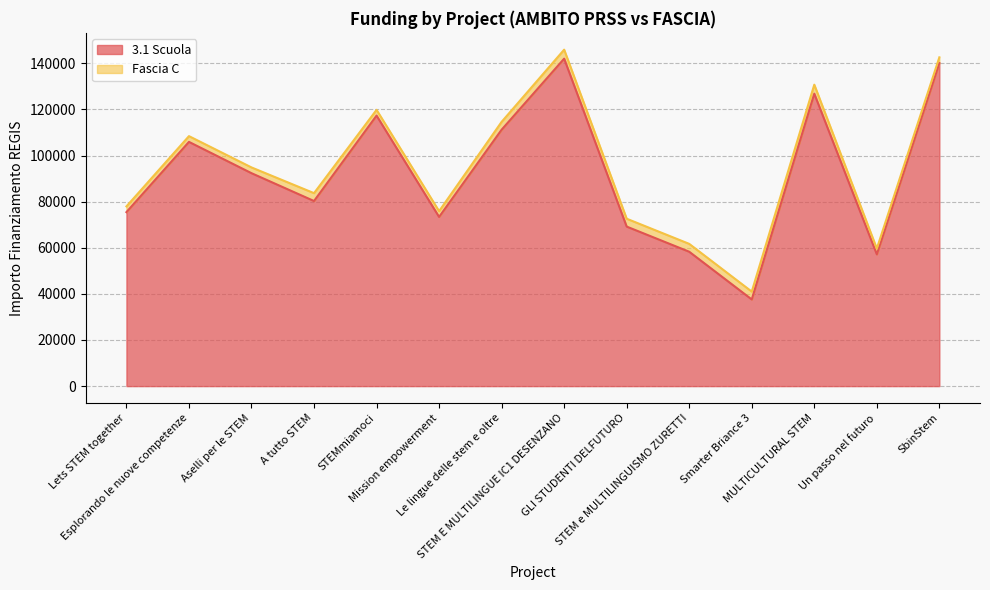

What is the difference between the maximum and minimum values?

104426.7